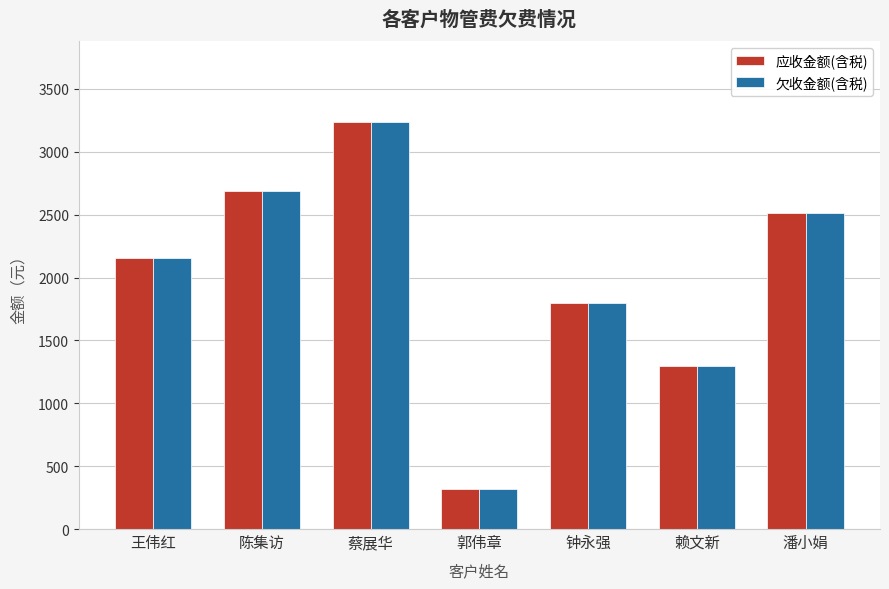

At which label does 欠收金额(含税) first exceed 2156?

王伟红